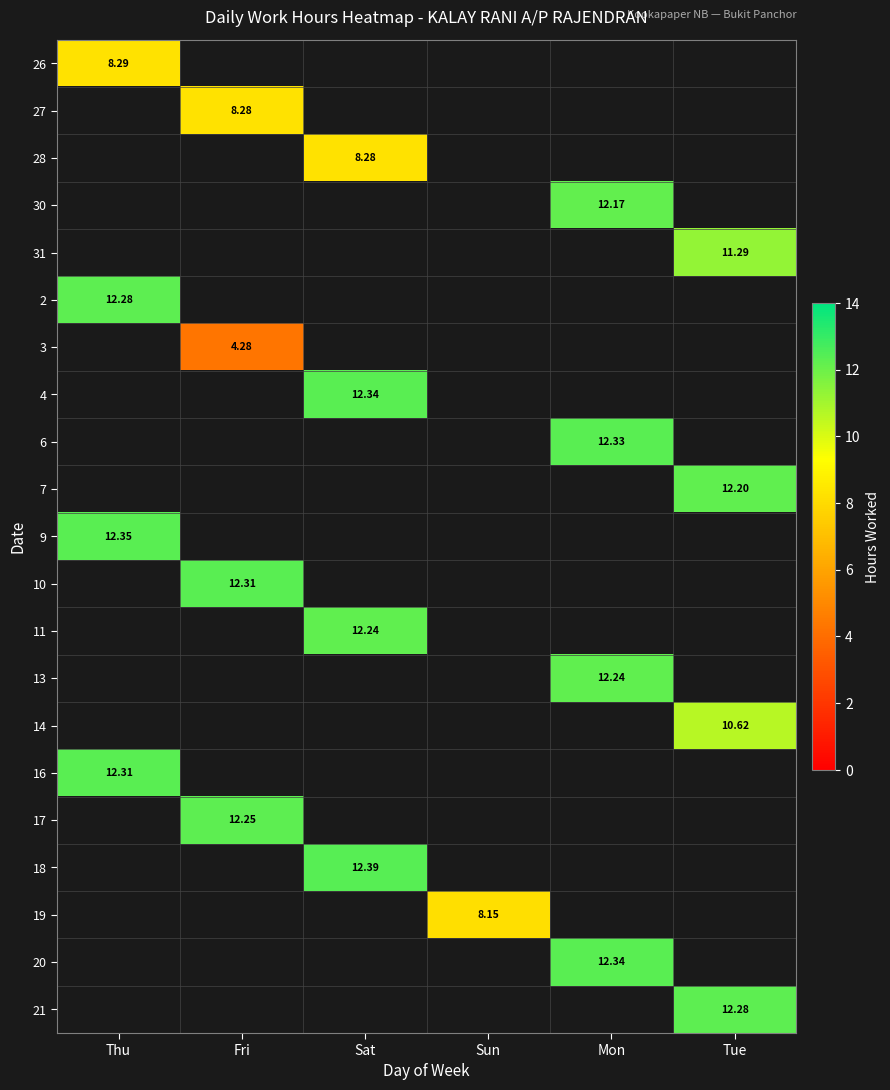

What is the smallest value displayed?

4.3